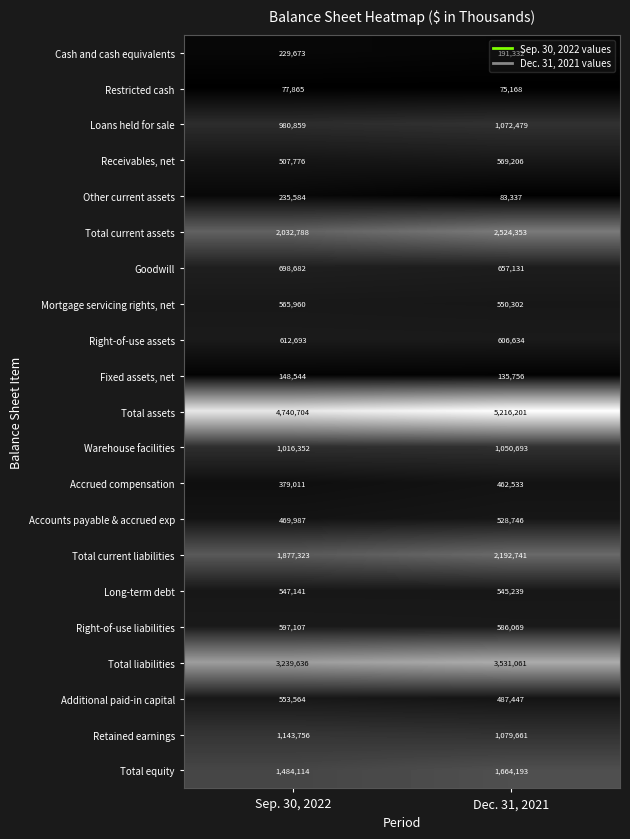

What is the average value of the Receivables, net series?

538491